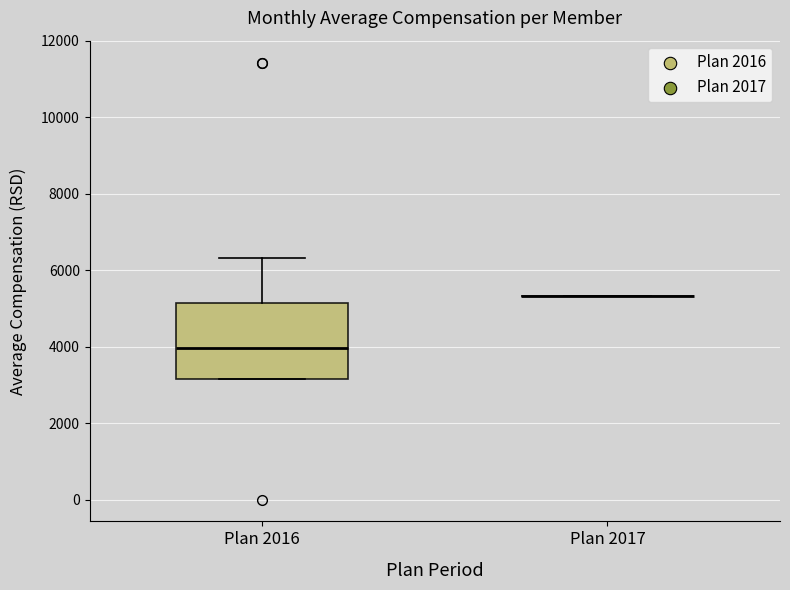

Reading left to right, read every box against the y-axis: the position of its median line, the range the box covers, and the ends of its whiskers. The values are not printed on the chart, so give them approximately, as read against the axis.

Plan 2016: median 4000, box 3200 to 5200, whiskers 3200 to 6400
Plan 2017: box collapsed to a line at 5400, whiskers 5400 to 5400